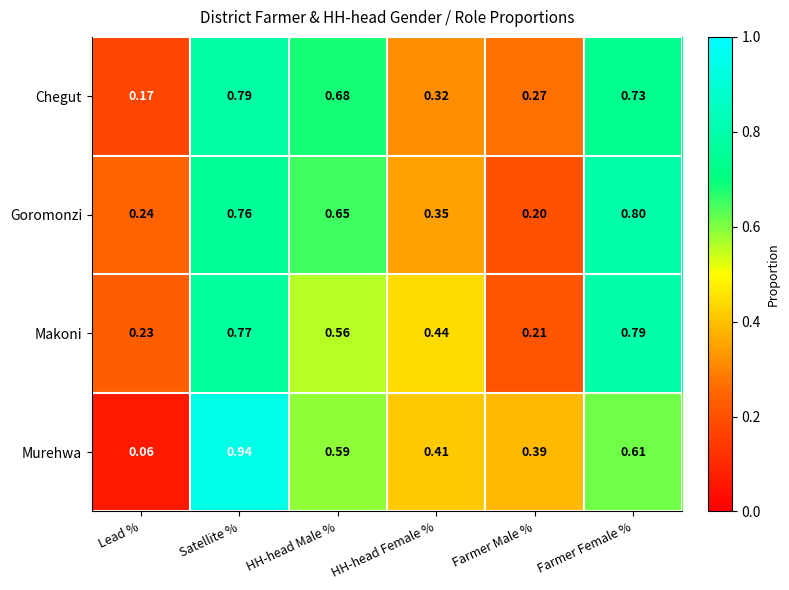

Is the value of Goromonzi at Lead % greater than the value of Chegut at Lead %?

Yes